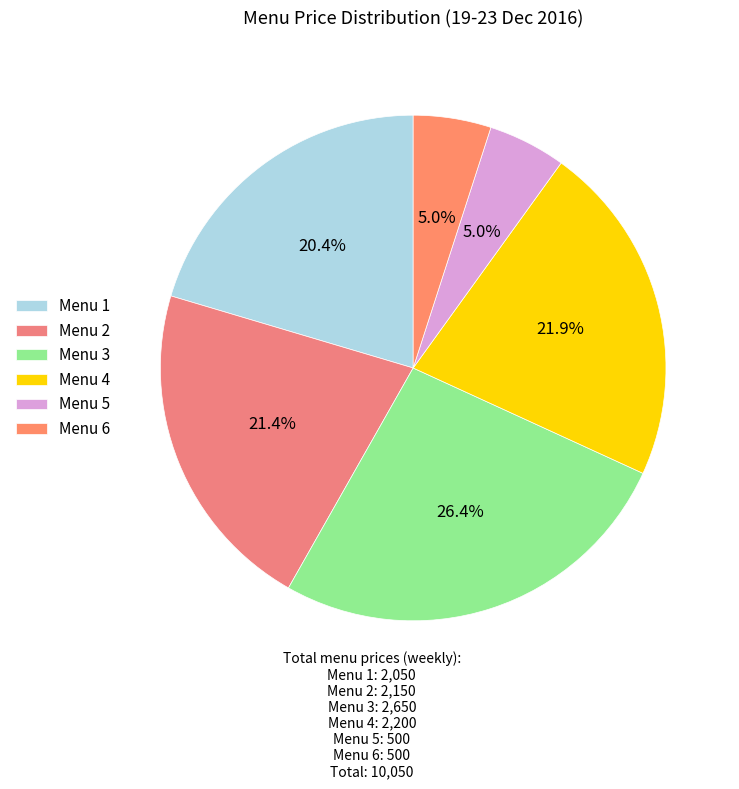

How many slices are in this pie chart?

6